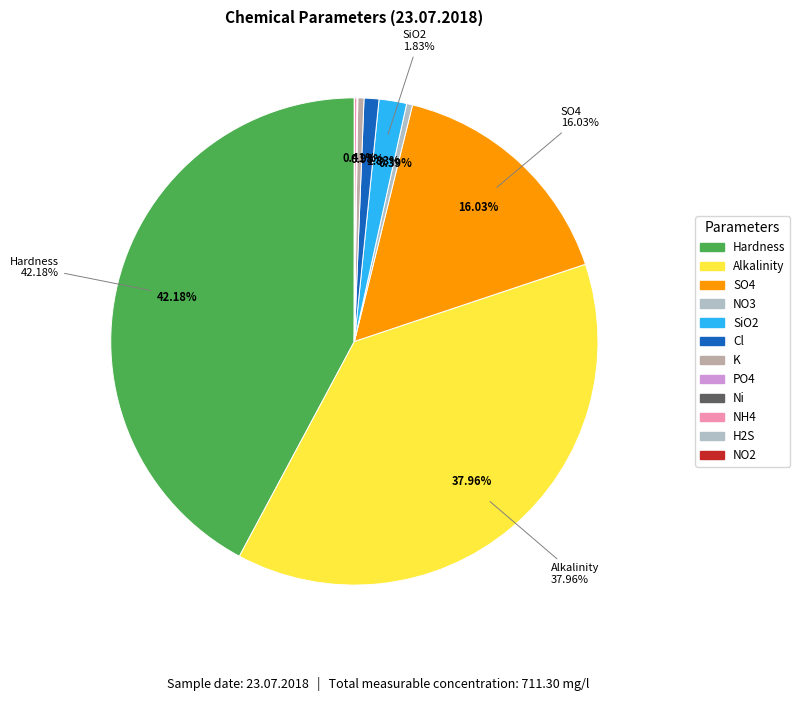

What percentage is the SiO2 slice, to the nearest percent?

2%